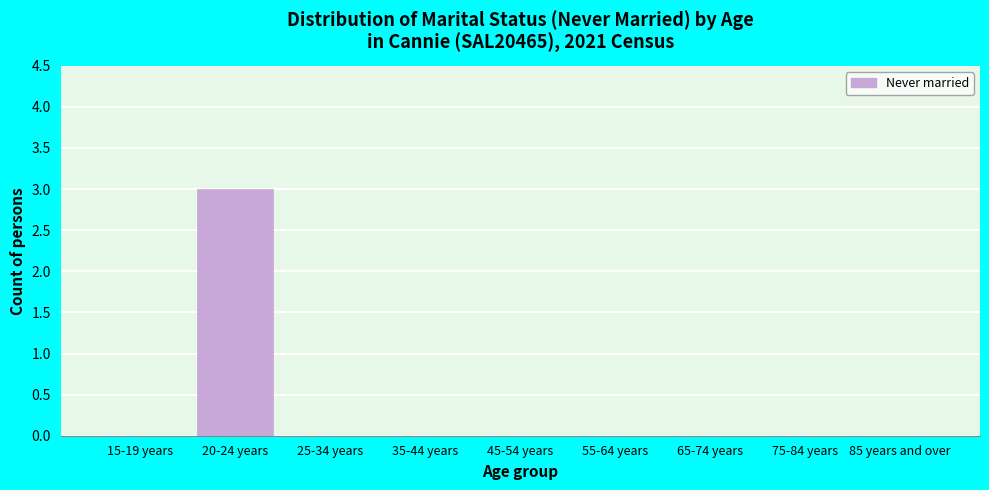

Reading right to left, extract all data points from this chart.

85 years and over=0	75-84 years=0	65-74 years=0	55-64 years=0	45-54 years=0	35-44 years=0	25-34 years=0	20-24 years=3	15-19 years=0